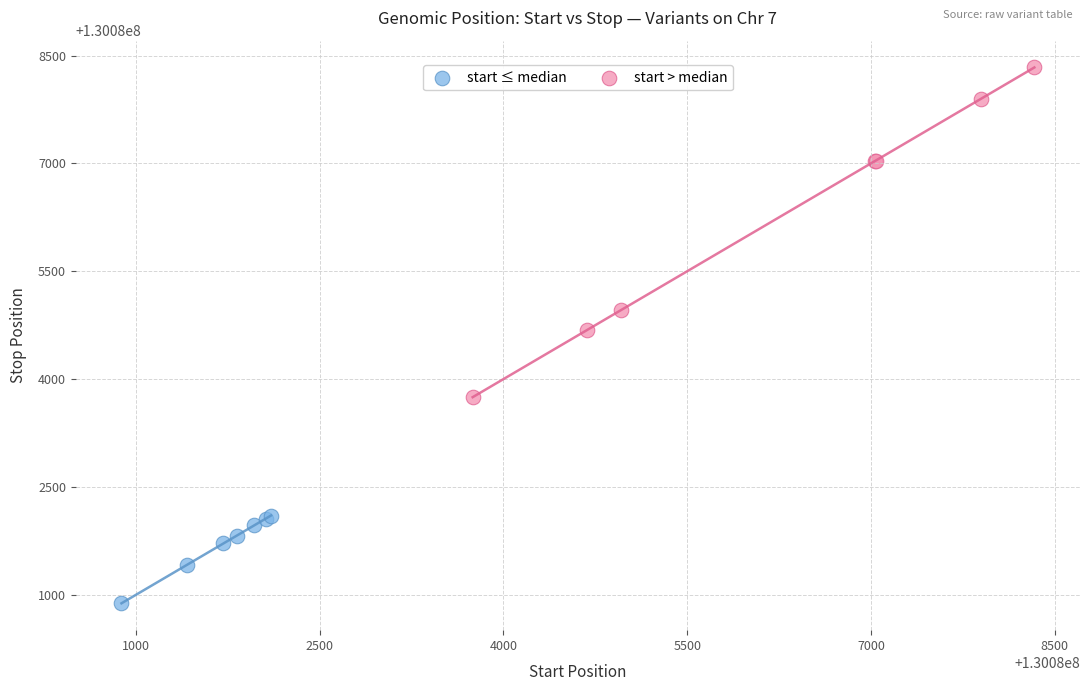

Which series reaches the maximum Y coordinate?

start > median